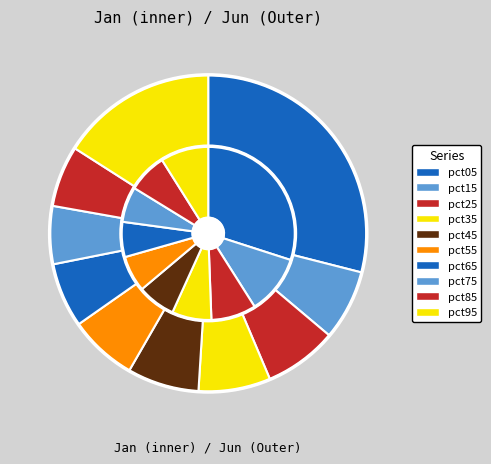

True or false: 9 accounts for 28% of the total.

False